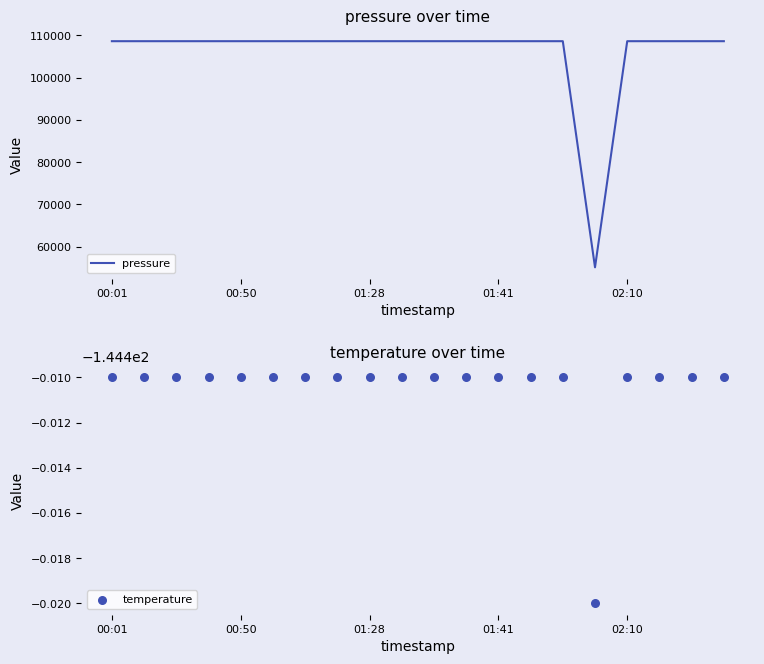

Which series contains the lowest Y value?

temperature